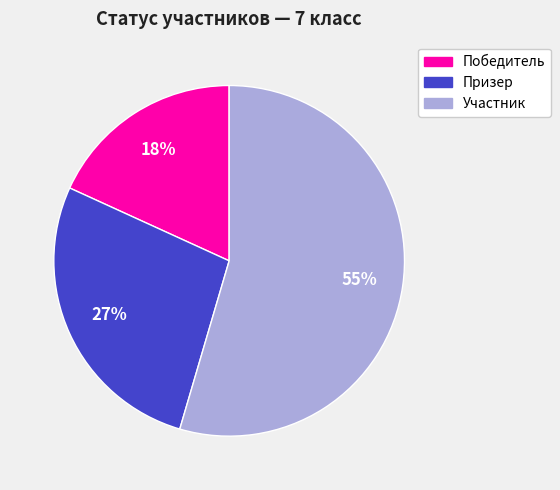

To the nearest percent, what is the average slice percentage?

33%